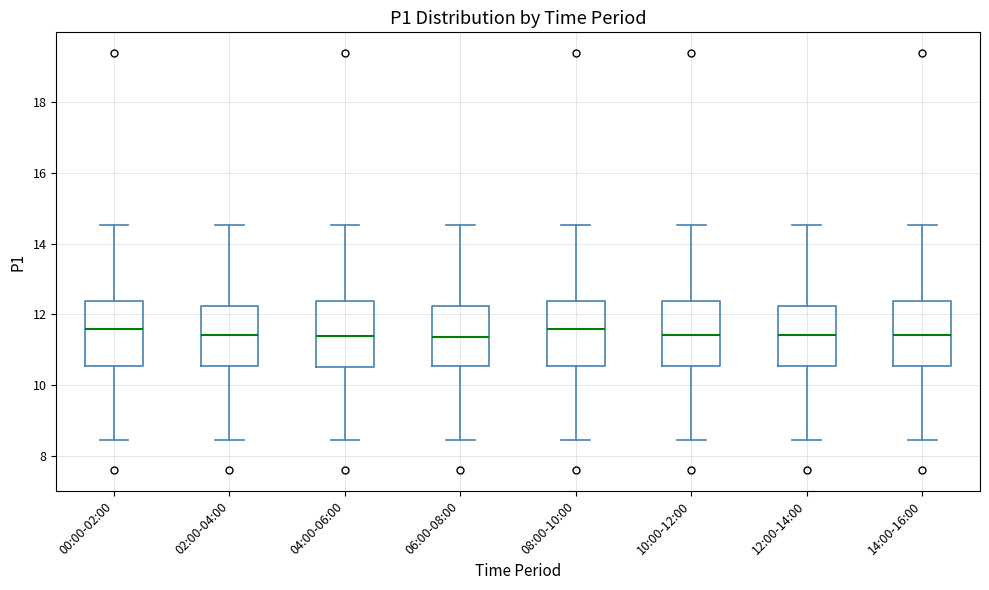

Where does the median line of the box for 10:00-12:00 sit on the y-axis? The values are not printed on the chart, so give them approximately, as read against the axis.

11.4